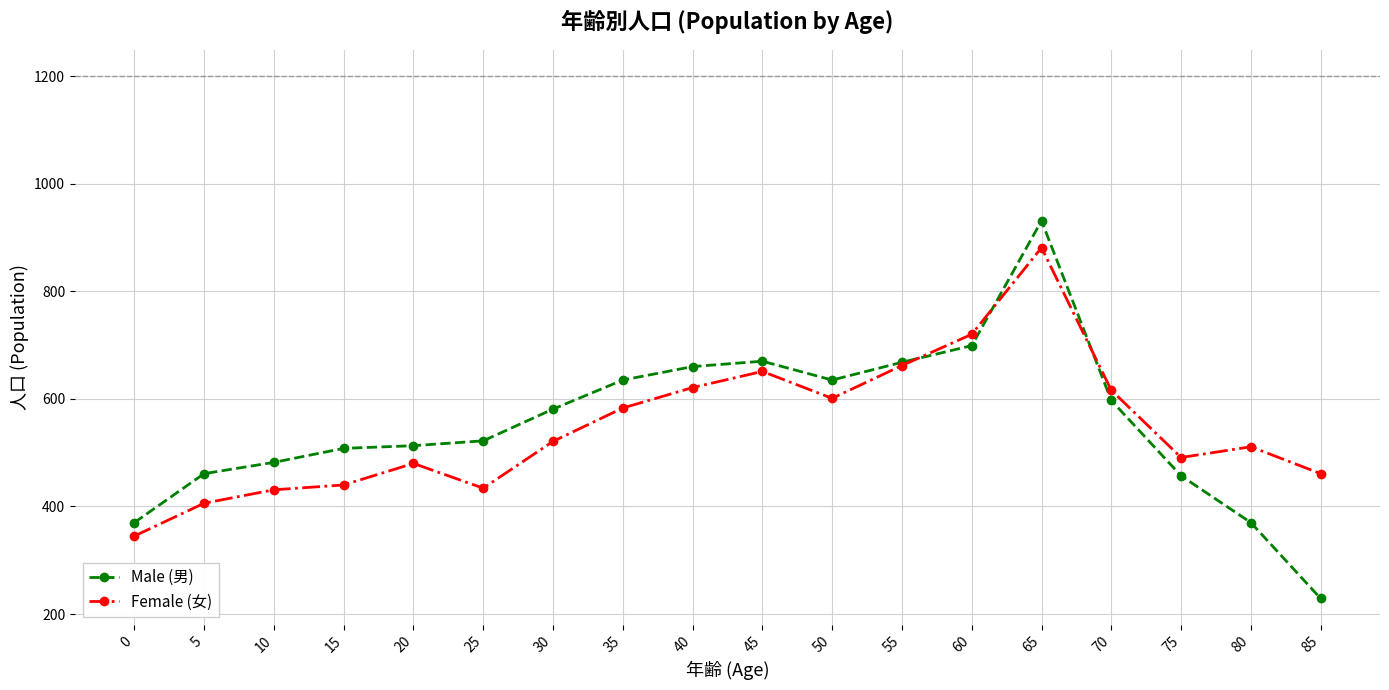

At 80, list the series in order from largest to smallest.

Female (女), Male (男)